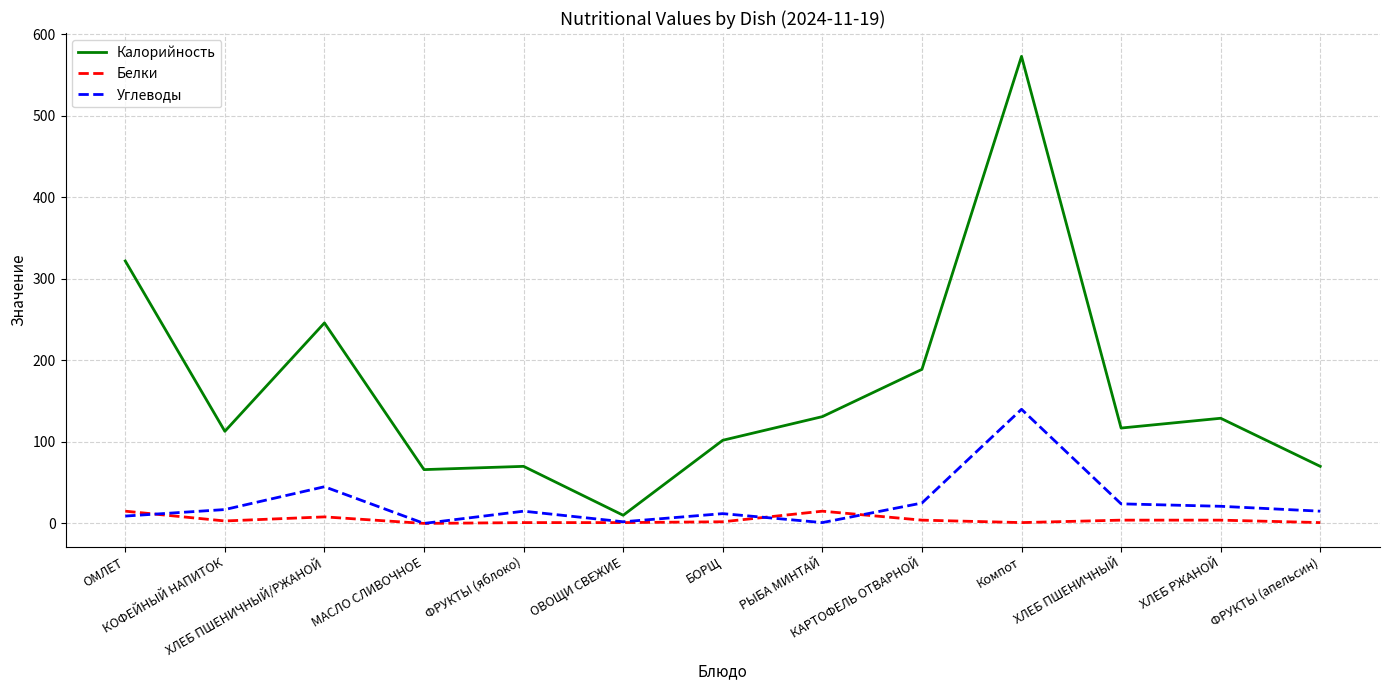

At which category does Углеводы reach its first local peak?

ХЛЕБ ПШЕНИЧНЫЙ/РЖАНОЙ